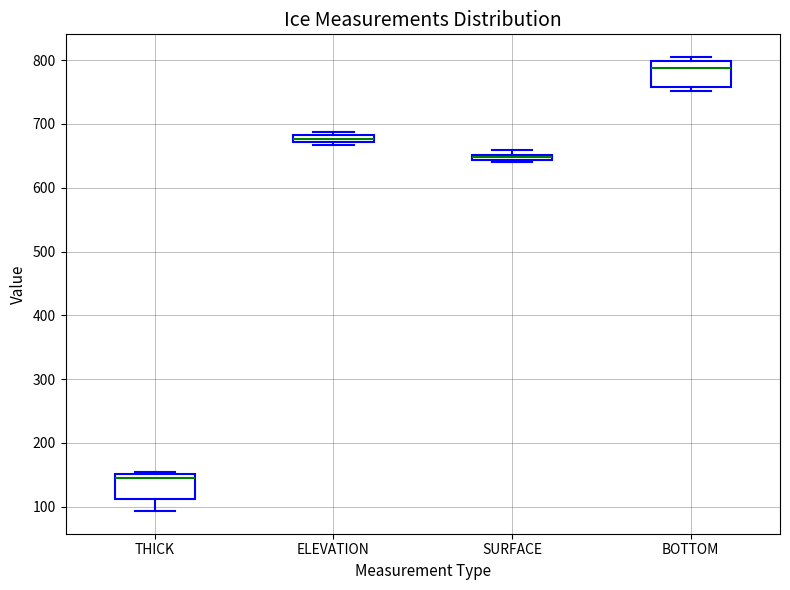

Where is the upper edge of the box for THICK on the y-axis? The values are not printed on the chart, so give them approximately, as read against the axis.

150